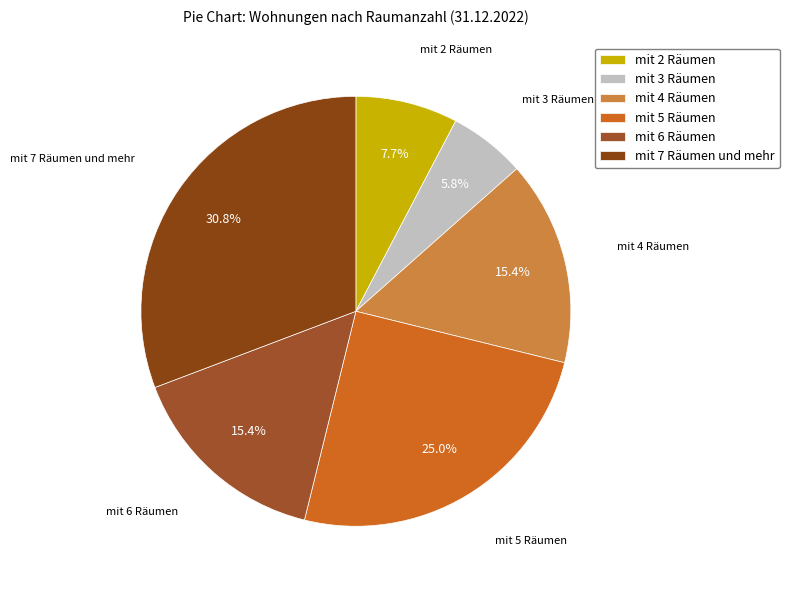

Do mit 3 Räumen and mit 5 Räumen together represent more than half of the pie?

No